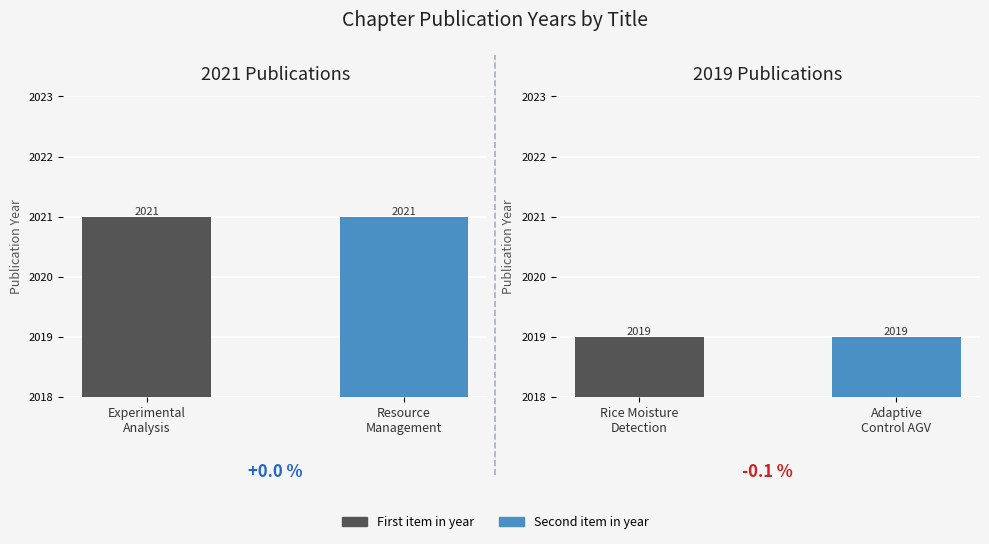

Is it true that the value at On Adaptive Control for AGV with Vision is 2019?

True